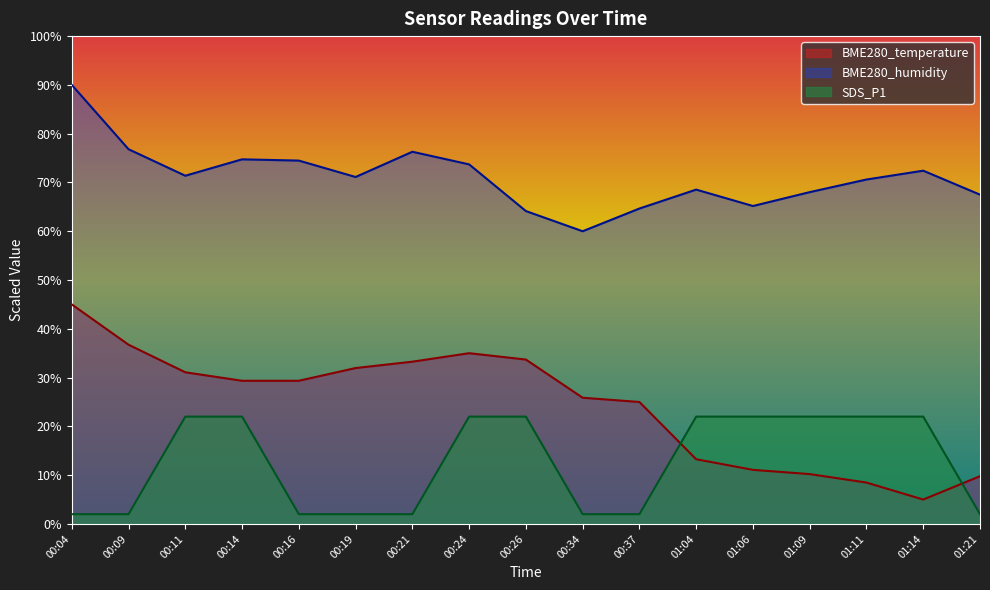

True or false: BME280_humidity has more than 0 interior local peaks.

True